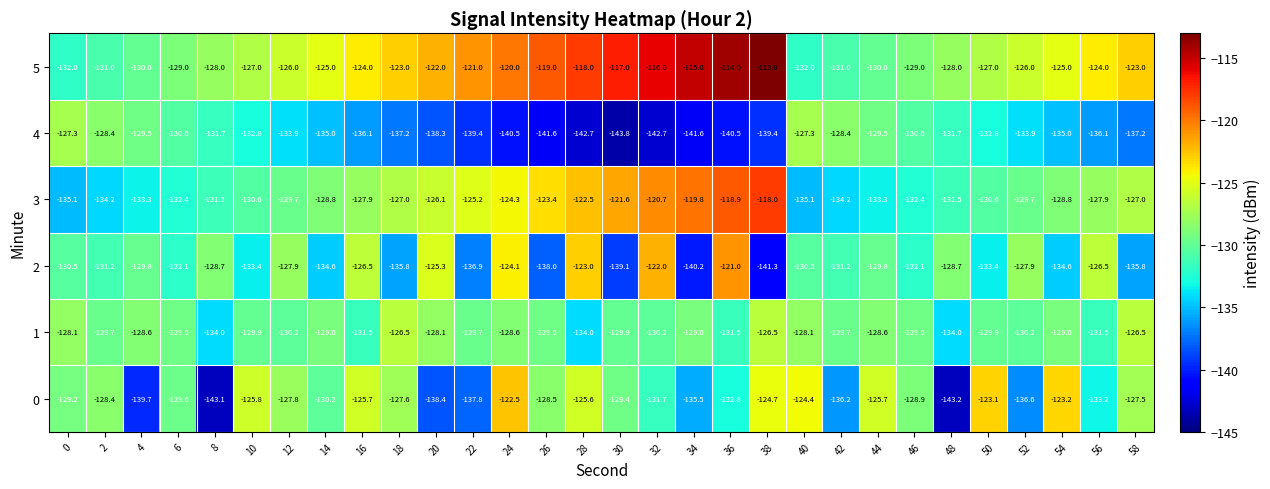

At which category is the sum across all series the highest?

36